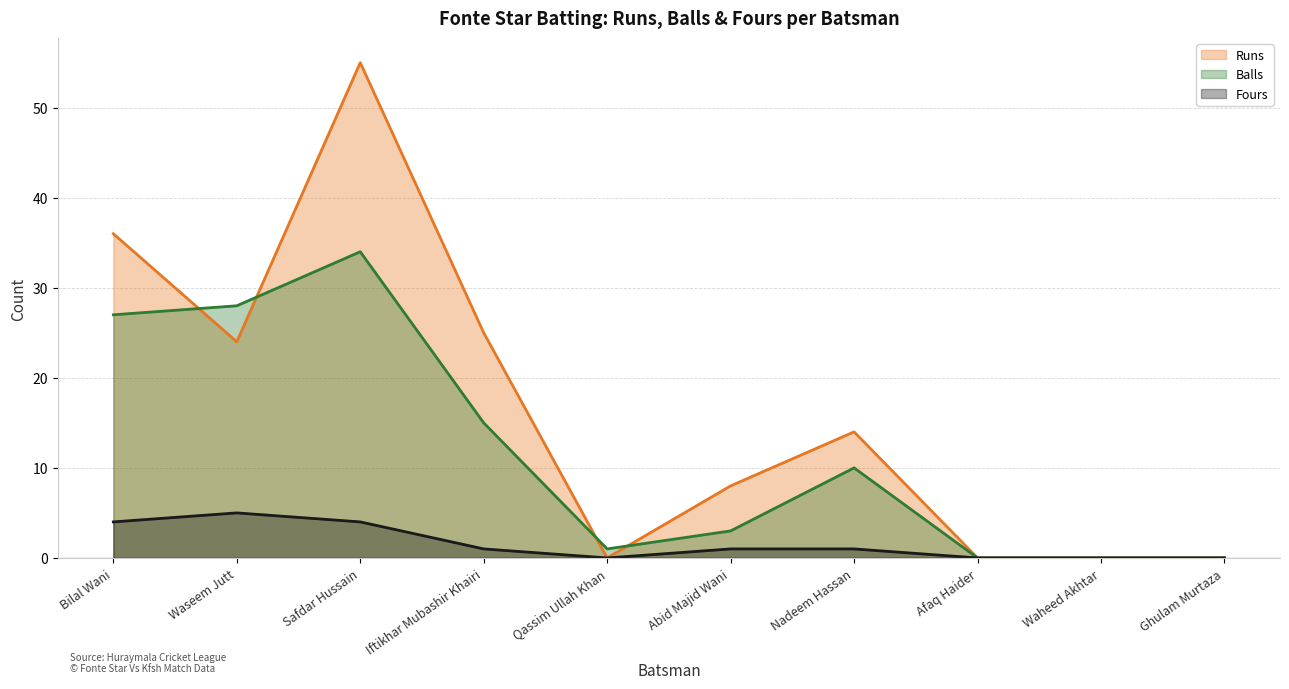

Is it true that Fours equals -2 at Afaq Haider?

False